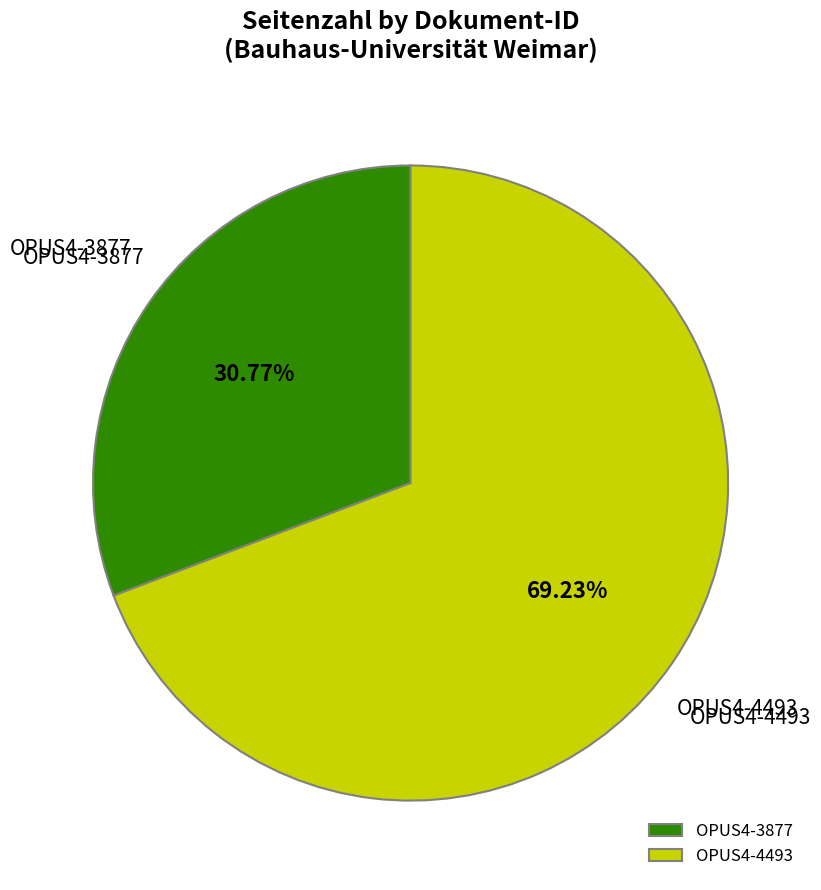

To the nearest percent, what is the difference between the largest and smallest slice percentages?

38%